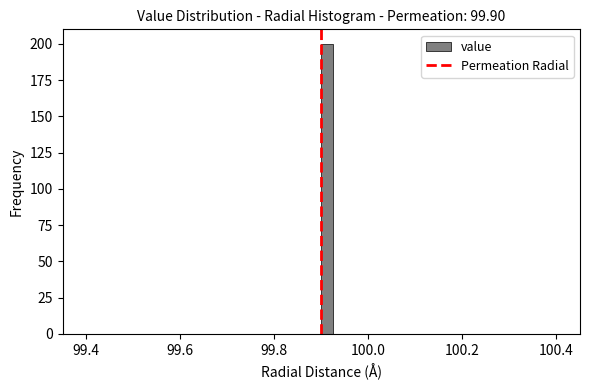

Around what value on the x-axis is the tallest bar? Give the approximate position of its centre, as read against the axis.

99.92